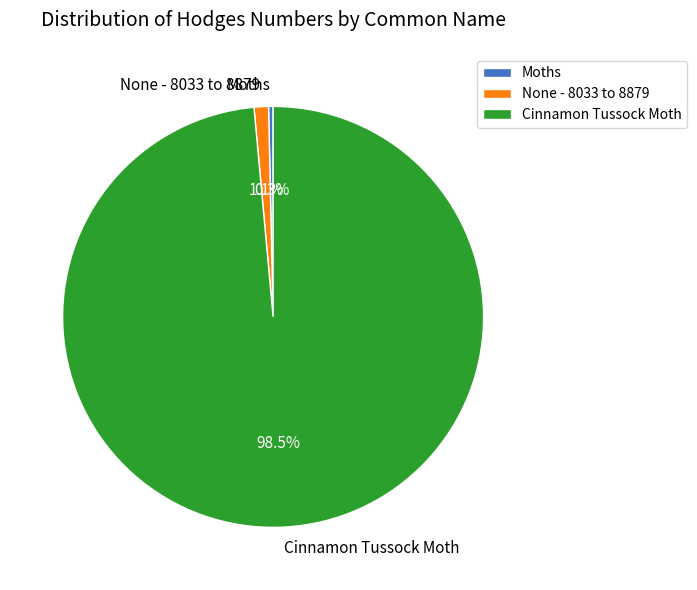

Which category has the smallest portion of the pie?

Moths